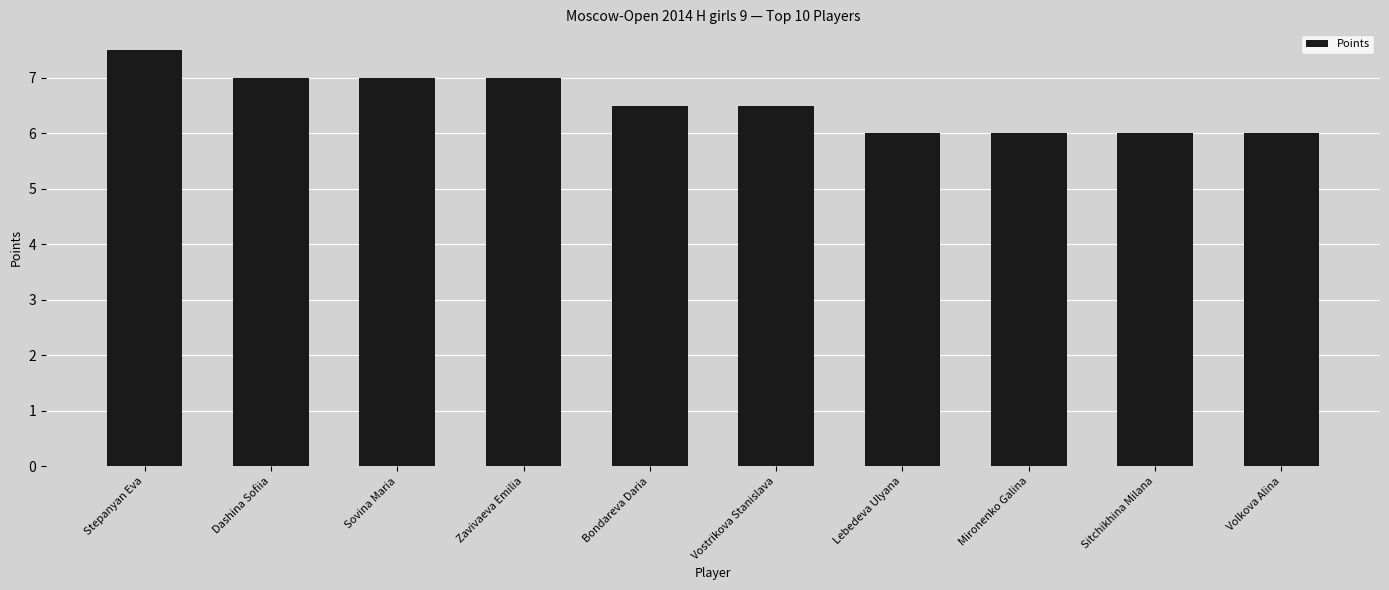

What is the sum of all values?

65.5